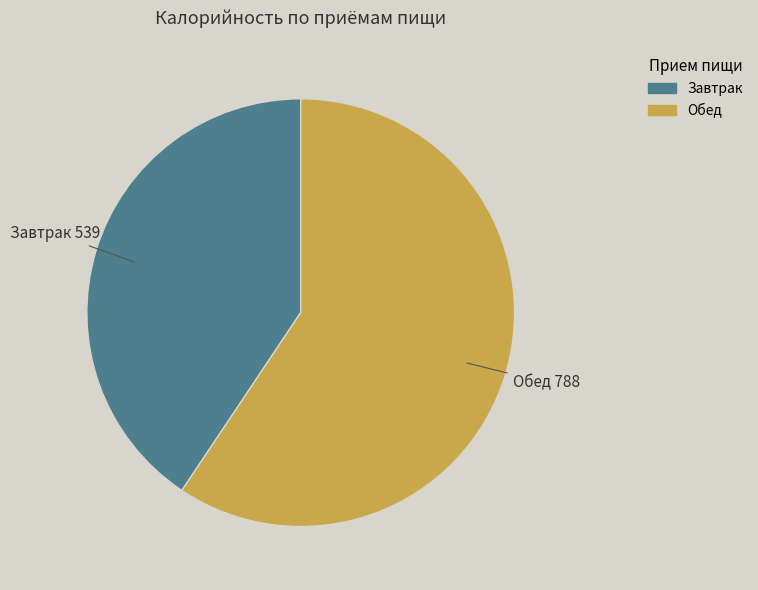

True or false: Обед accounts for 70% of the total.

False